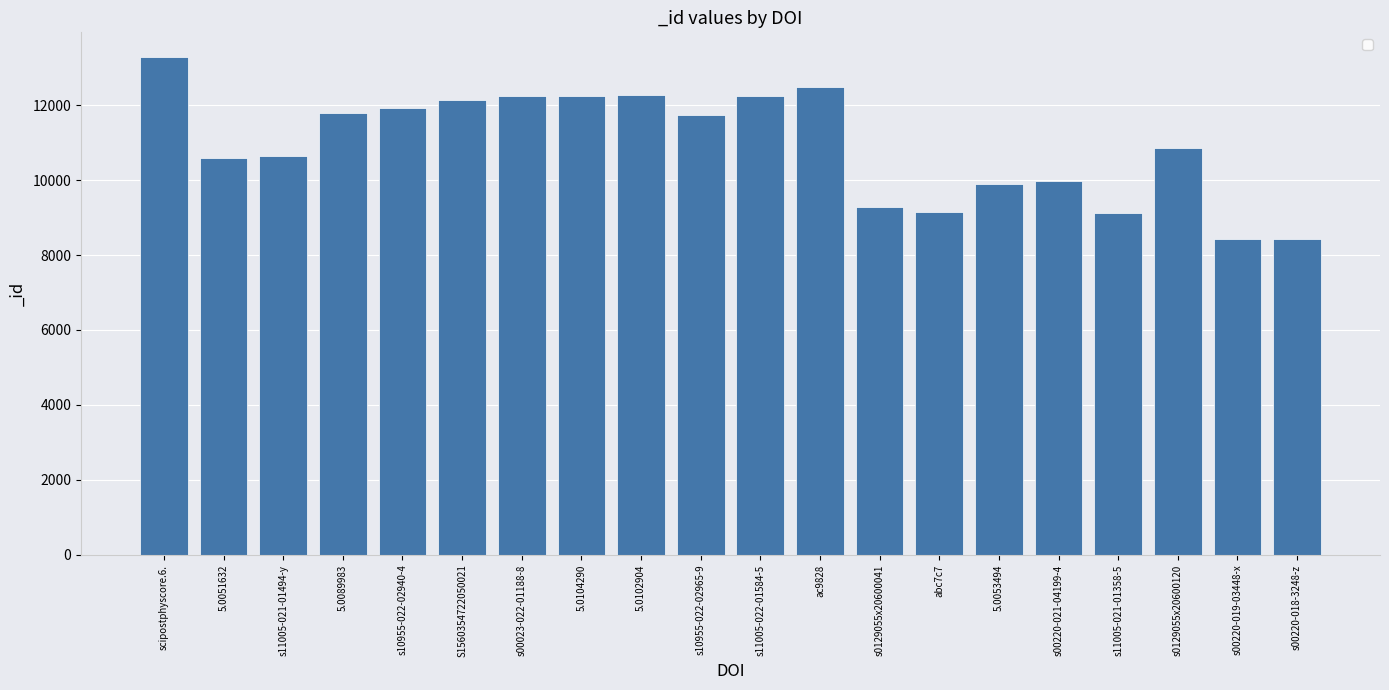

What is the label of the 5th bar from the left?

s10955-022-02940-4